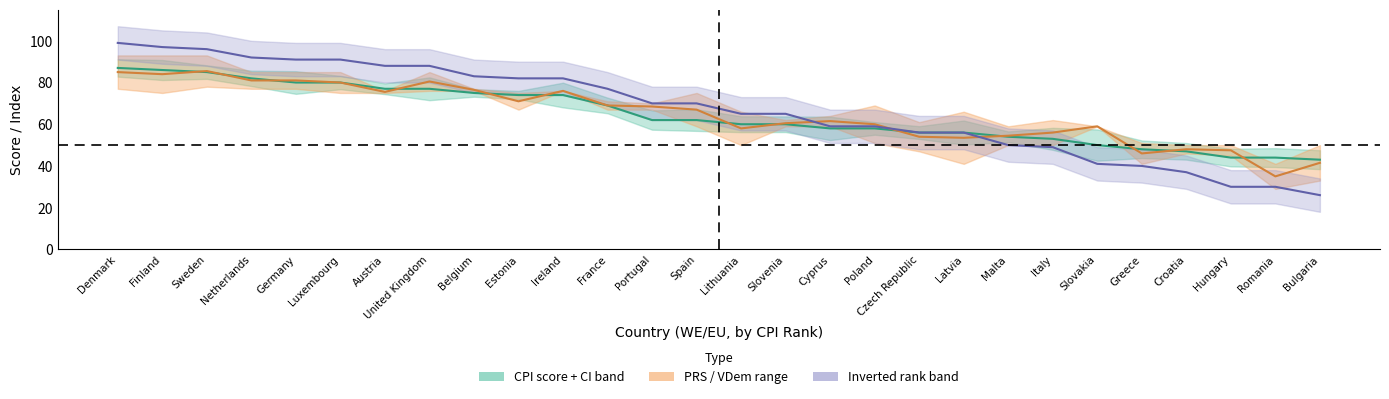

Read the CPI score 2019 value at United Kingdom.

77.0